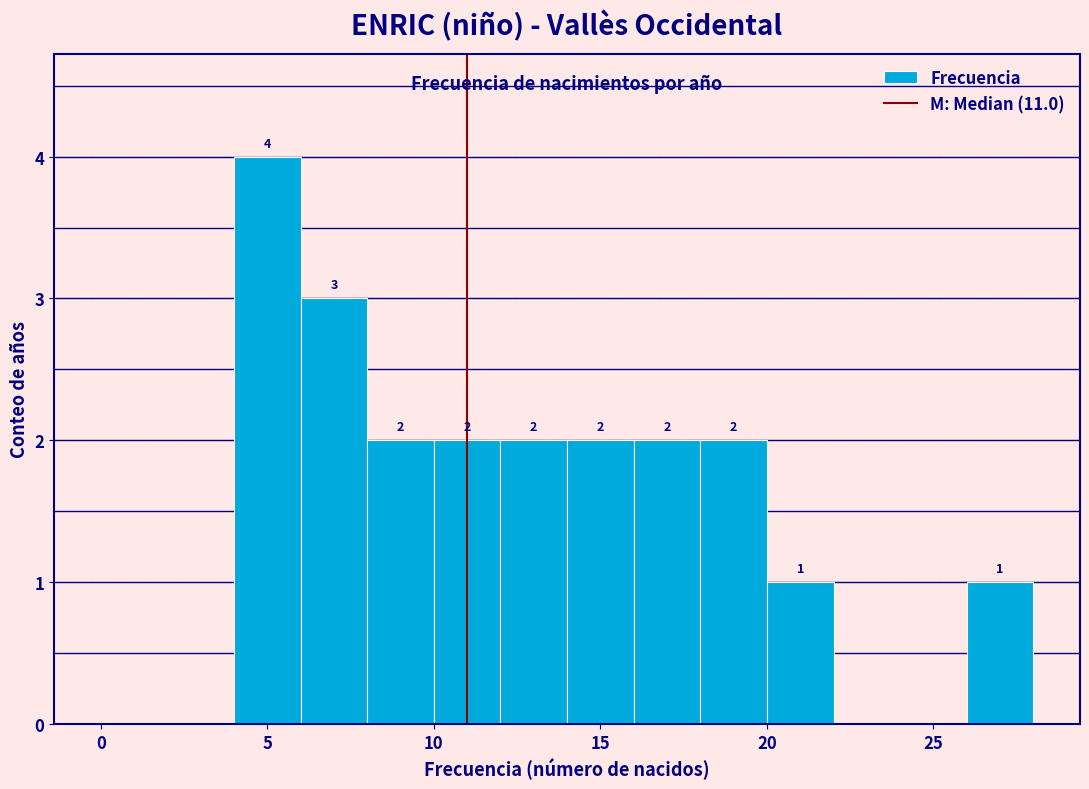

Over which range of the x-axis is the bar tallest?

4 to 6